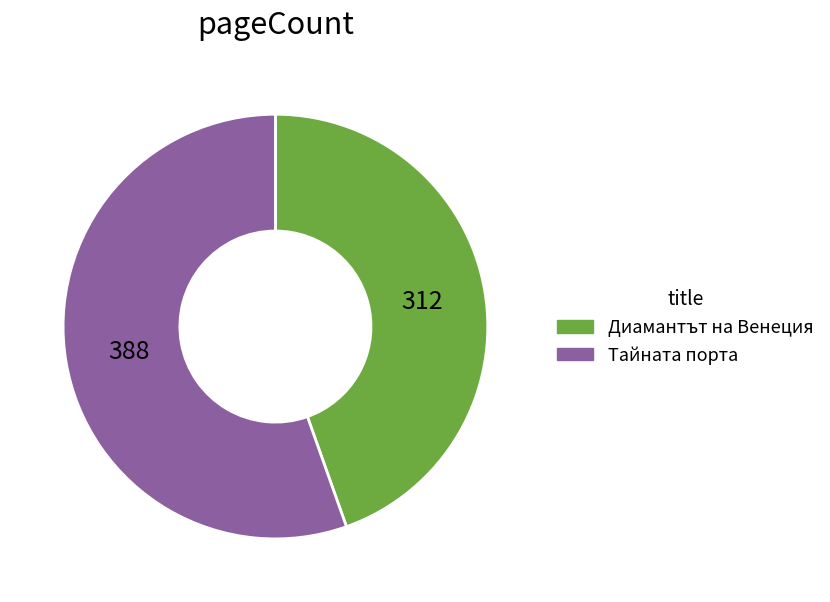

Between Тайната порта and Диамантът на Венеция, which is larger?

Тайната порта